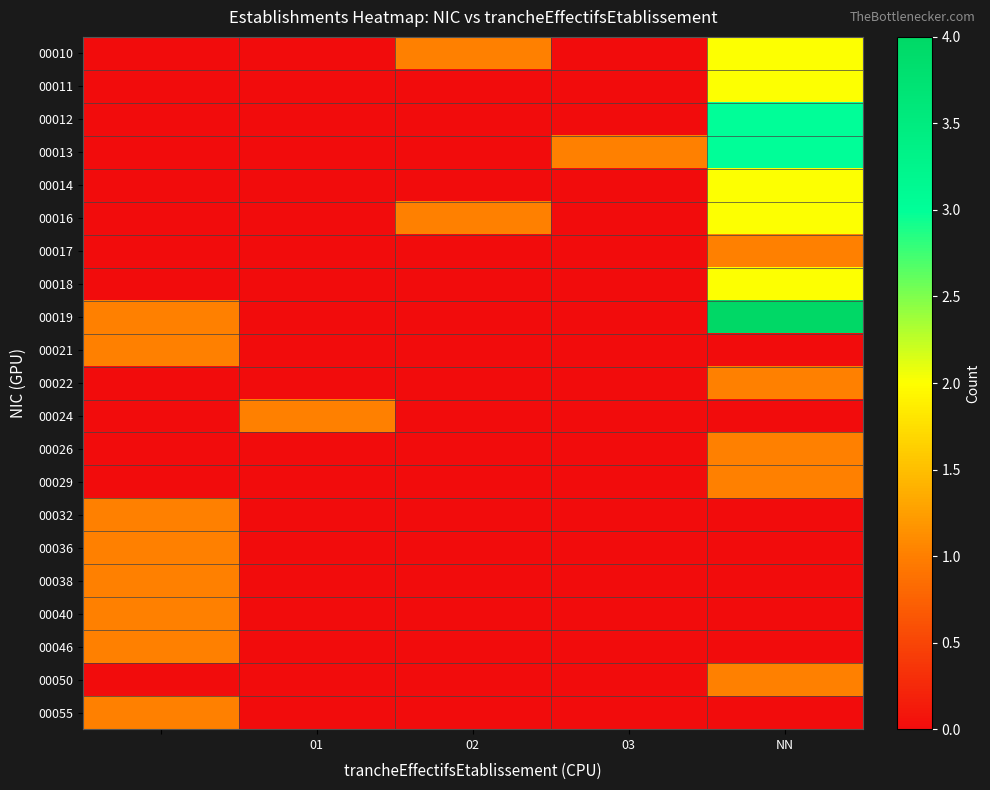

How many distinct data groups are displayed?

21